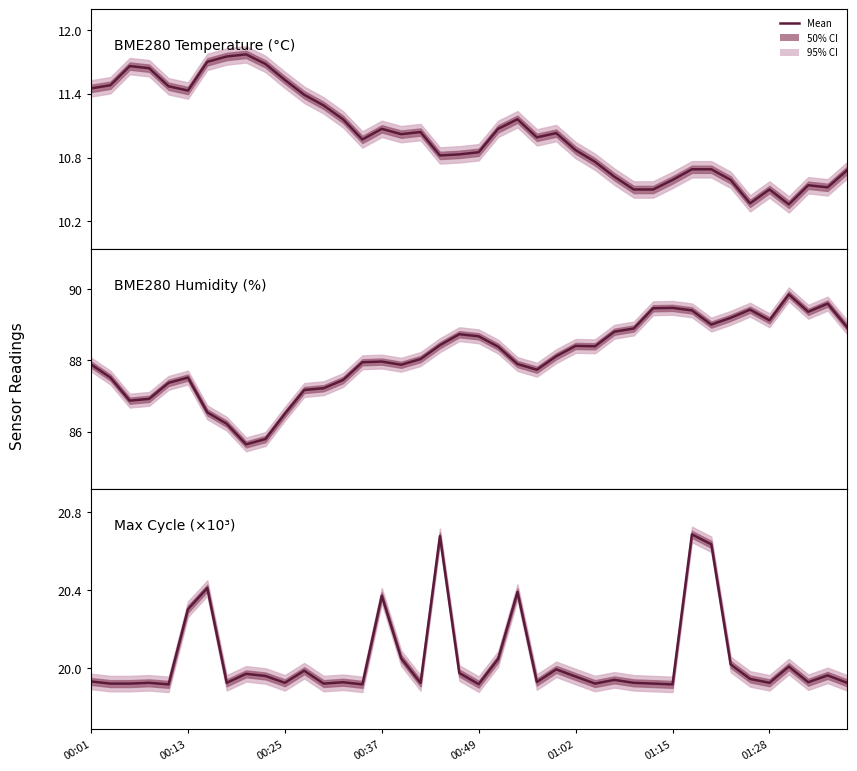

True or false: Max Cycle (×10³) and BME280 Temperature (°C) cross at least once.

False